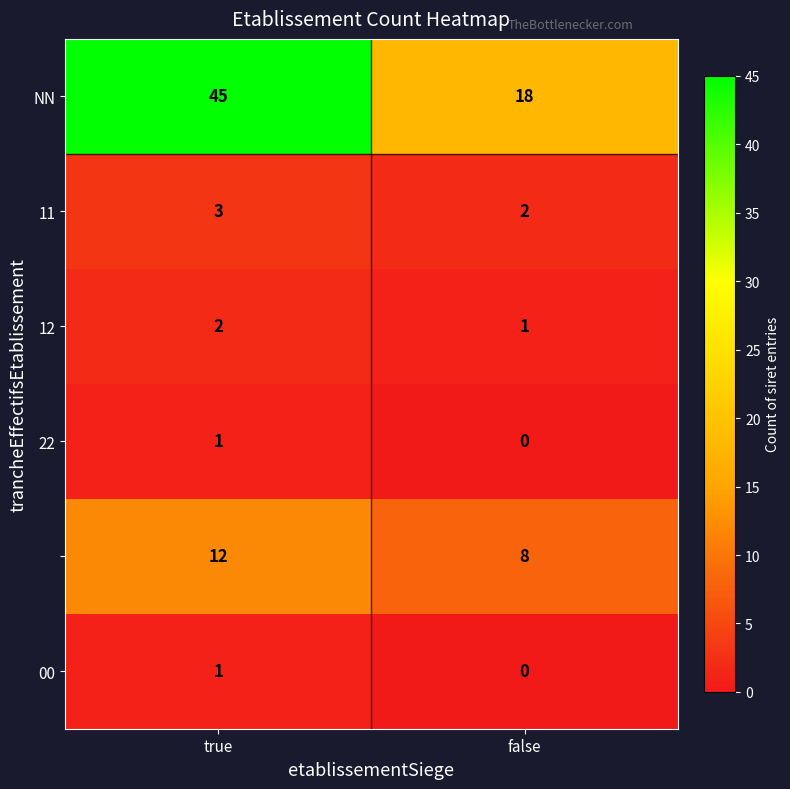

Which label corresponds to the largest value in the chart?

true